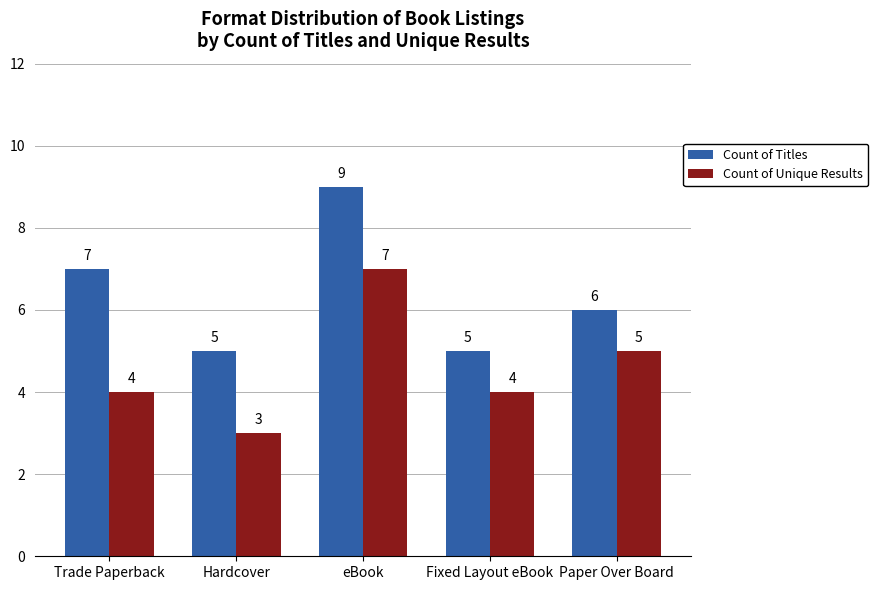

What is the sum of all Count of Unique Results values?

23